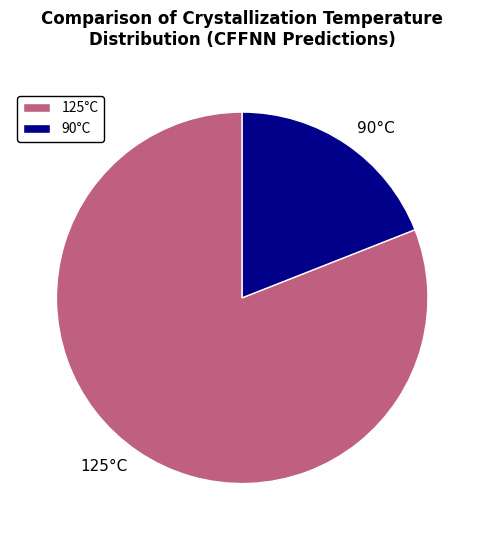

True or false: 90°C accounts for 19% of the total.

True